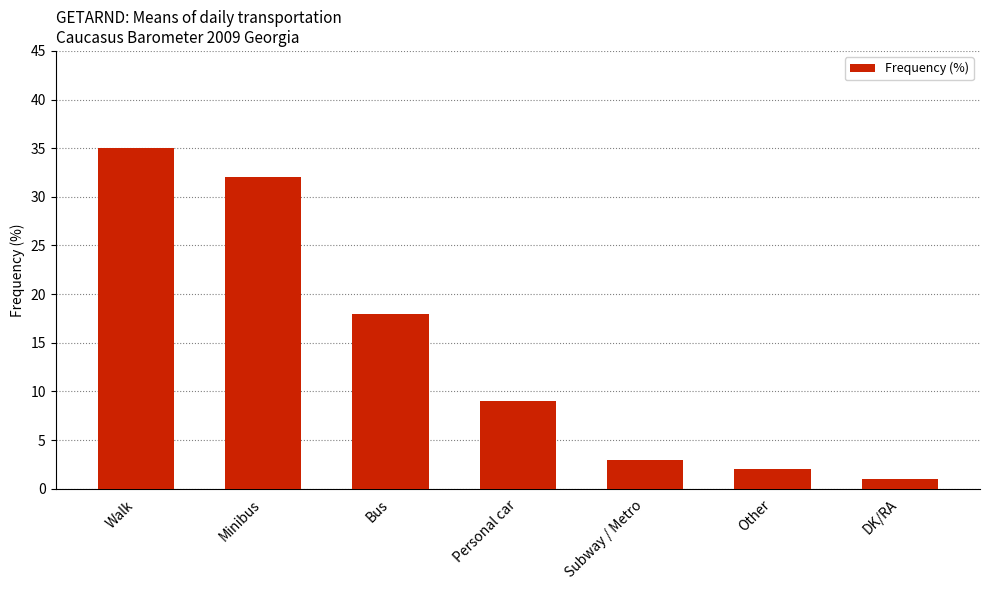

What is the sum of all values?

100